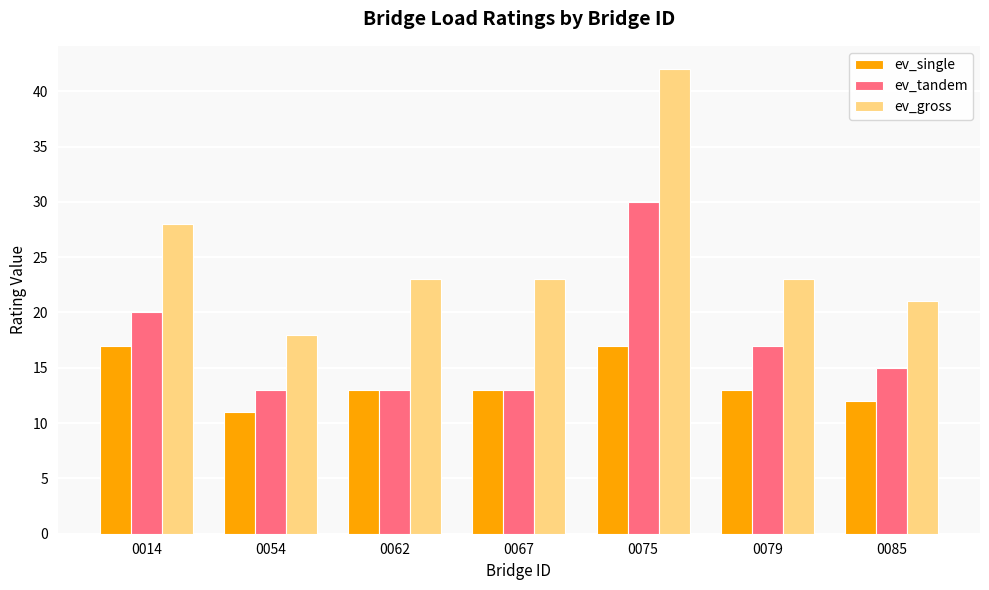

How many ev_tandem values are between 13 and 20?

6